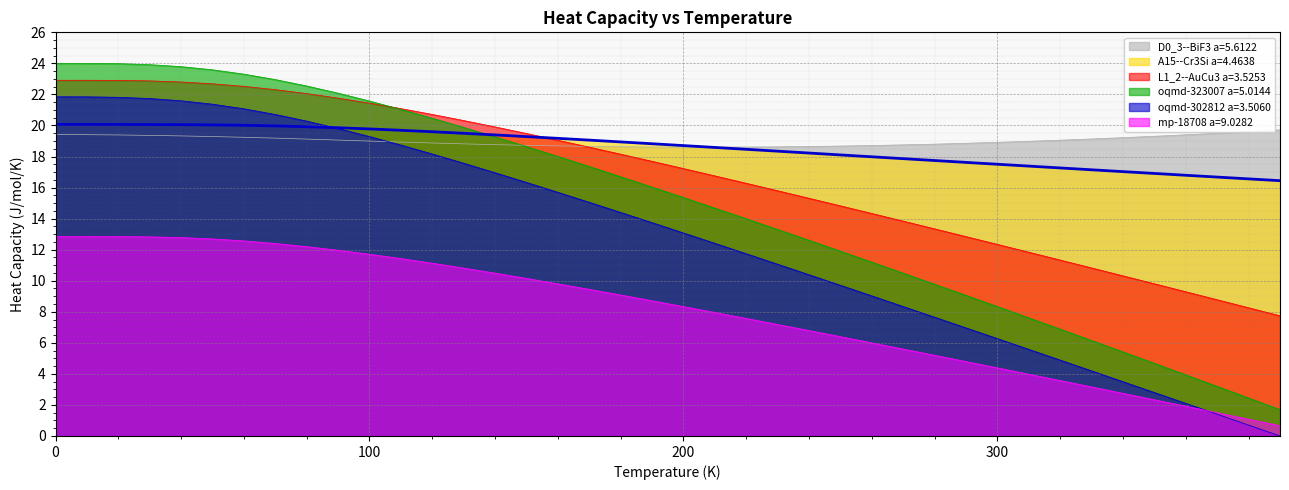

Which series has the widest spread of values?

oqmd-323007 a=5.0144